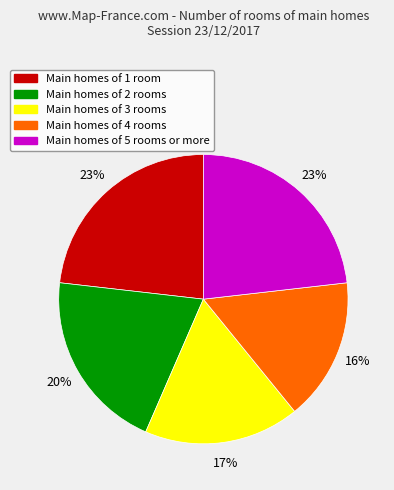

To the nearest percent, what is the average slice percentage?

20%